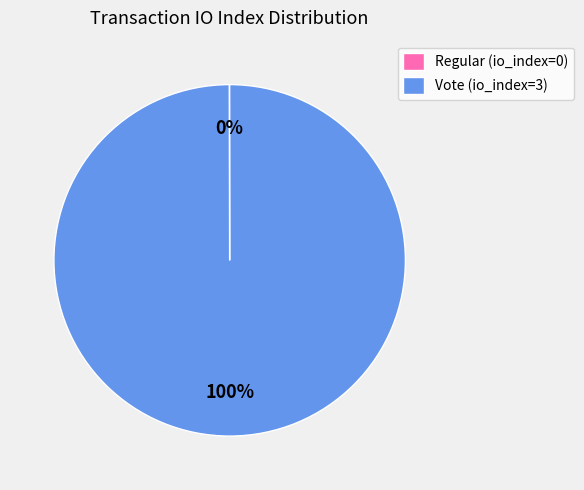

What percentage is the Vote (io_index=3) slice, to the nearest percent?

100%